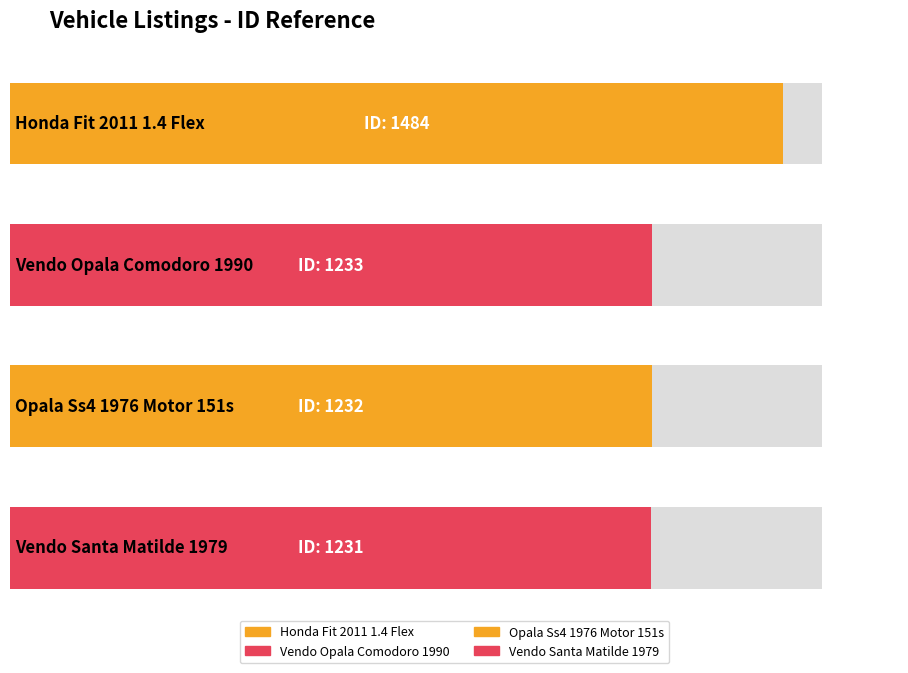

List the labels in order of value, largest first.

Honda Fit 2011 1.4 Flex, Vendo Opala Comodoro 1990, Opala Ss4 1976 Motor 151s, Vendo Santa Matilde 1979